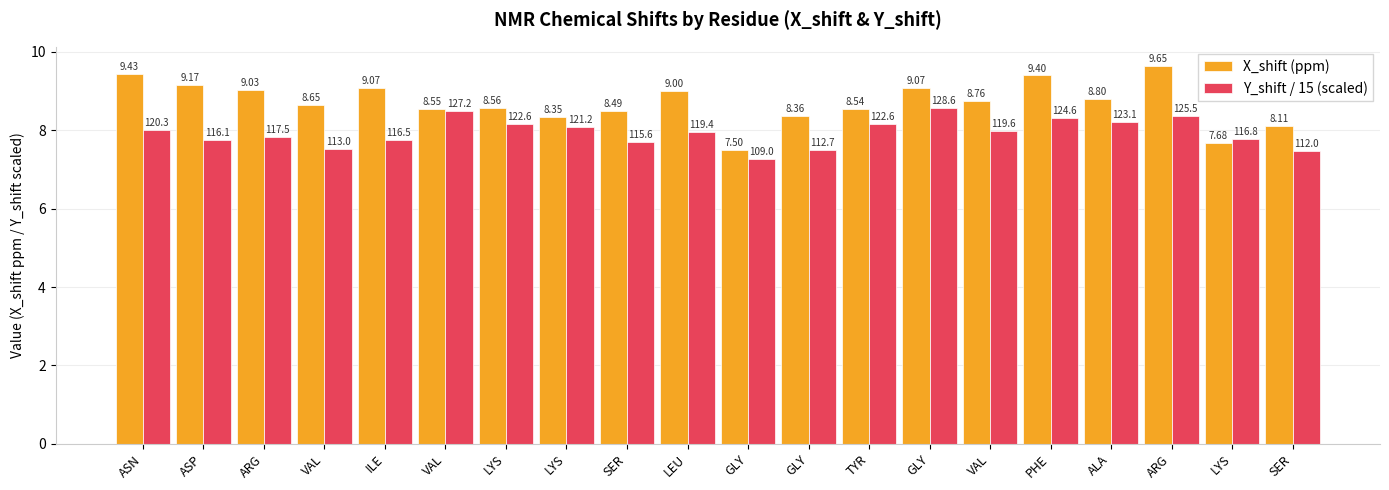

What are all the series names shown in the legend?

X_shift (ppm), Y_shift / 15 (scaled)